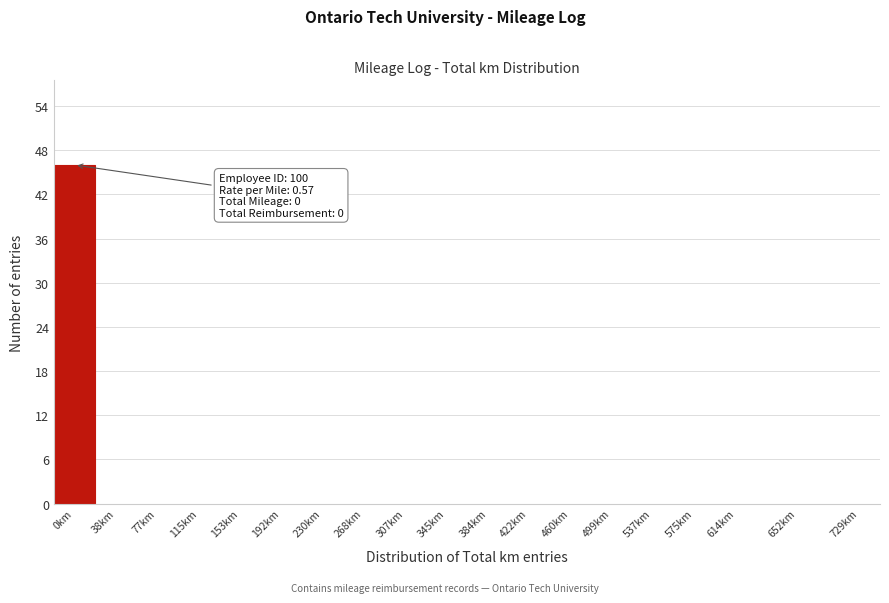

Reading left to right, extract all data points from this chart.

0km=46	38km=0	77km=0	115km=0	153km=0	192km=0	230km=0	268km=0	307km=0	345km=0	384km=0	422km=0	460km=0	499km=0	537km=0	575km=0	614km=0	652km=0	729km=0